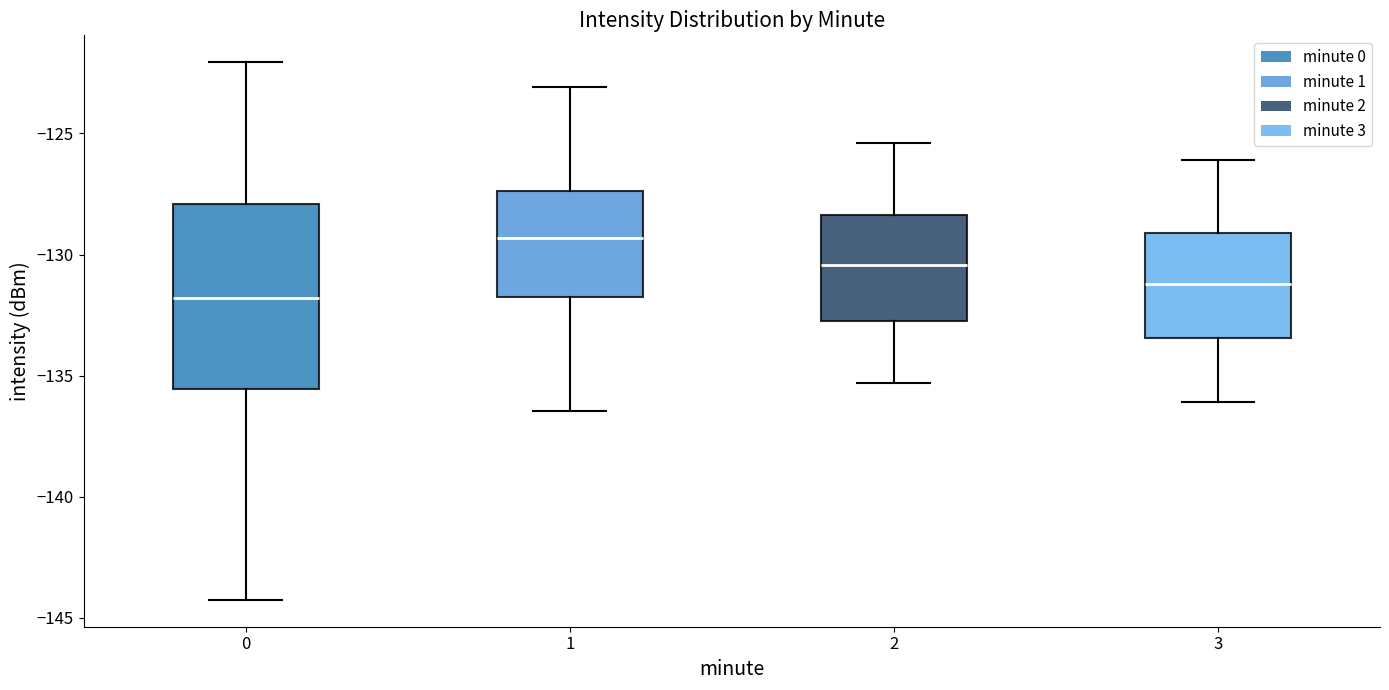

Reading left to right, read every box against the y-axis: the position of its median line, the range the box covers, and the ends of its whiskers. The values are not printed on the chart, so give them approximately, as read against the axis.

0: median -132.0, box -135.5 to -128.0, whiskers -144.5 to -122.0
1: median -129.5, box -131.5 to -127.5, whiskers -136.5 to -123.0
2: median -130.5, box -132.5 to -128.5, whiskers -135.5 to -125.5
3: median -131.0, box -133.5 to -129.0, whiskers -136.0 to -126.0